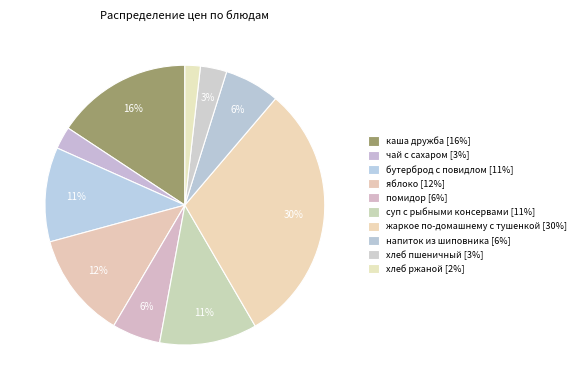

How many segments does this pie chart have?

10